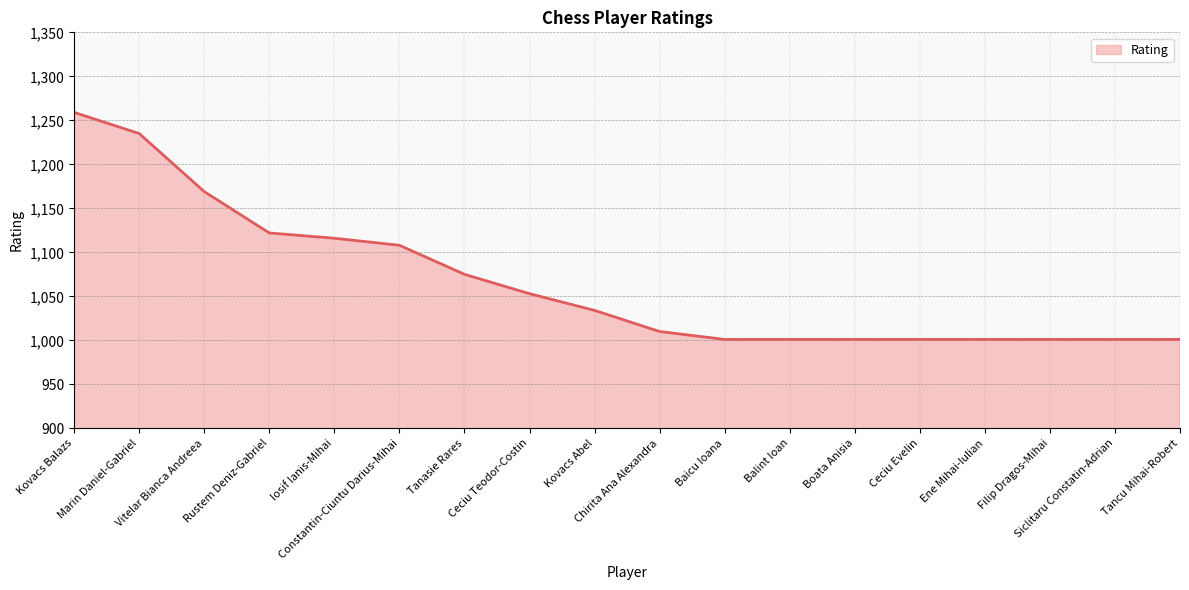

Reading left to right, extract all data points from this chart.

Kovacs Balazs=1259	Marin Daniel-Gabriel=1235	Vitelar Bianca Andreea=1169	Rustem Deniz-Gabriel=1122	Iosif Ianis-Mihai=1116	Constantin-Ciuntu Darius-Mihai=1108	Tanasie Rares=1075	Ceciu Teodor-Costin=1053	Kovacs Abel=1034	Chirita Ana Alexandra=1010	Baicu Ioana=1001	Balint Ioan=1001	Boata Anisia=1001	Ceciu Evelin=1001	Ene Mihai-Iulian=1001	Filip Dragos-Mihai=1001	Siclitaru Constatin-Adrian=1001	Tancu Mihai-Robert=1001